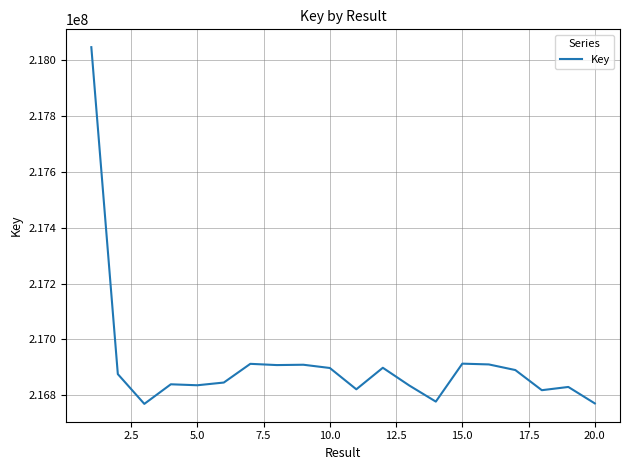

What is the difference between the second highest and minimum values?

144217